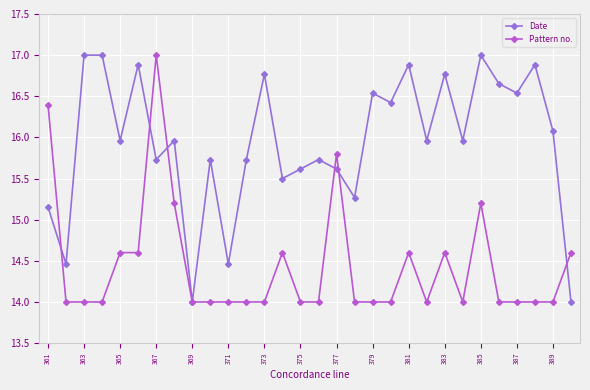

How many data points in Date are less than 15?

4